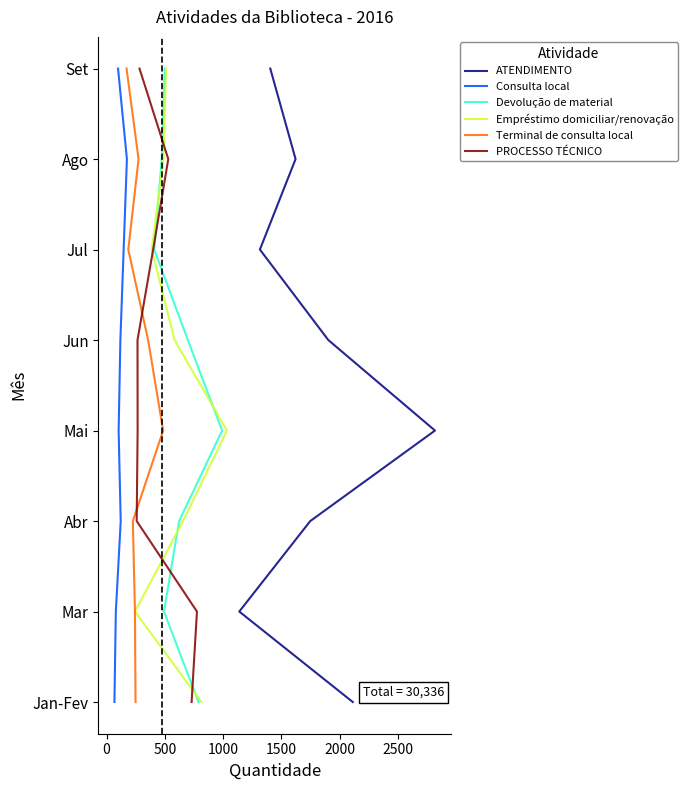

Is the value of Consulta local at 3000 greater than the value of Devolução de material at 2500?

Yes